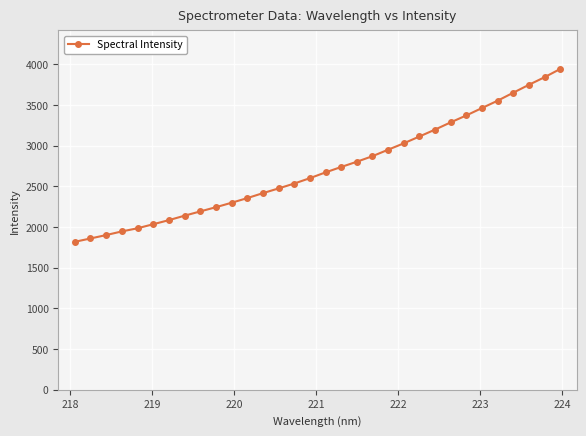

What is the greatest value displayed?

3941.6